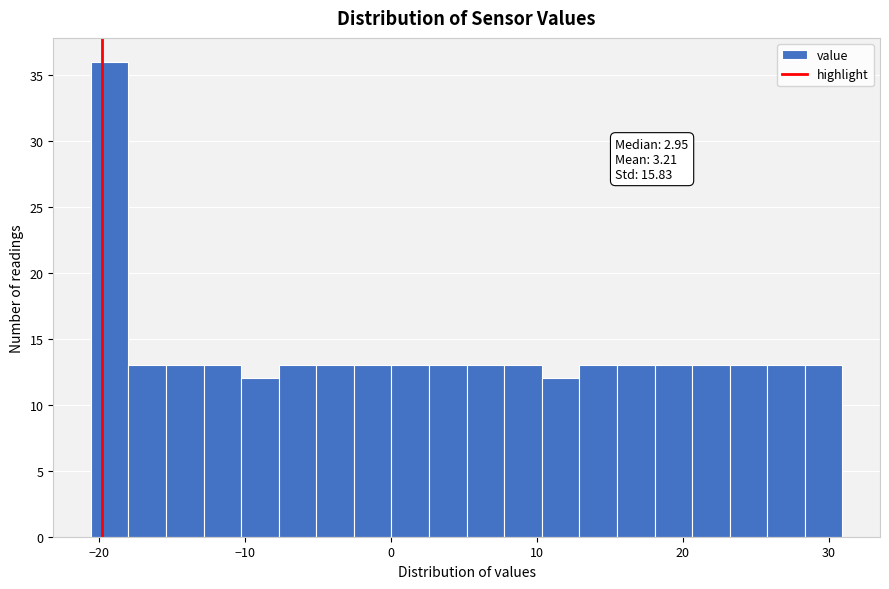

Read against the x-axis, roughly where is the centre of the tallest bar?

-19